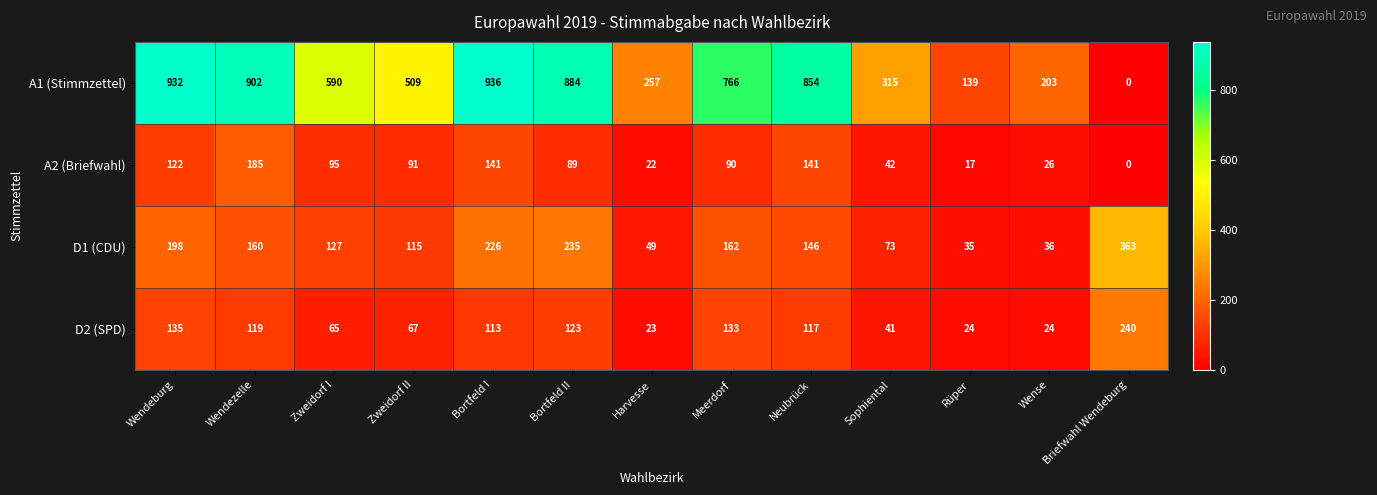

Which category has the lowest value across all series?

Briefwahl Wendeburg